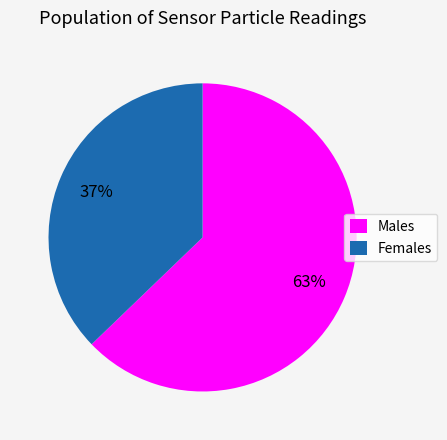

How many slices are in this pie chart?

2